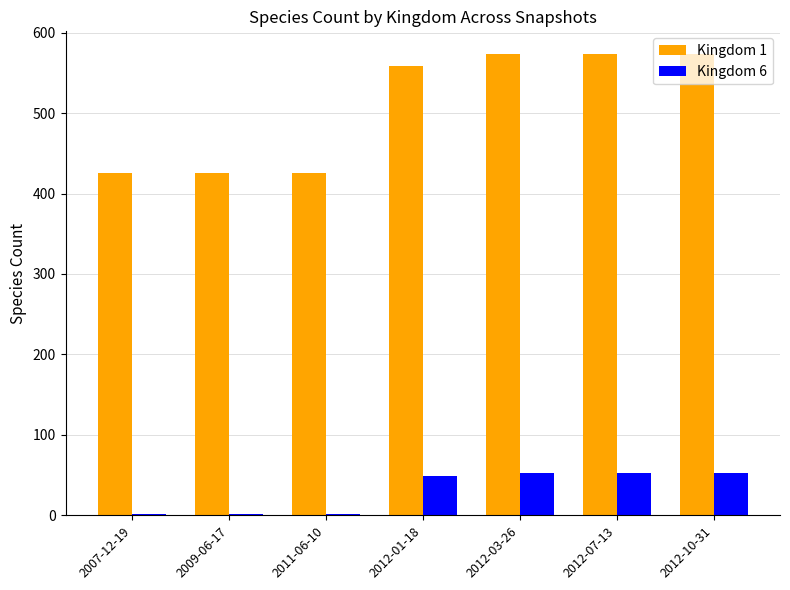

The value of Kingdom 1 at 2012-10-31 is 320. True or false?

False